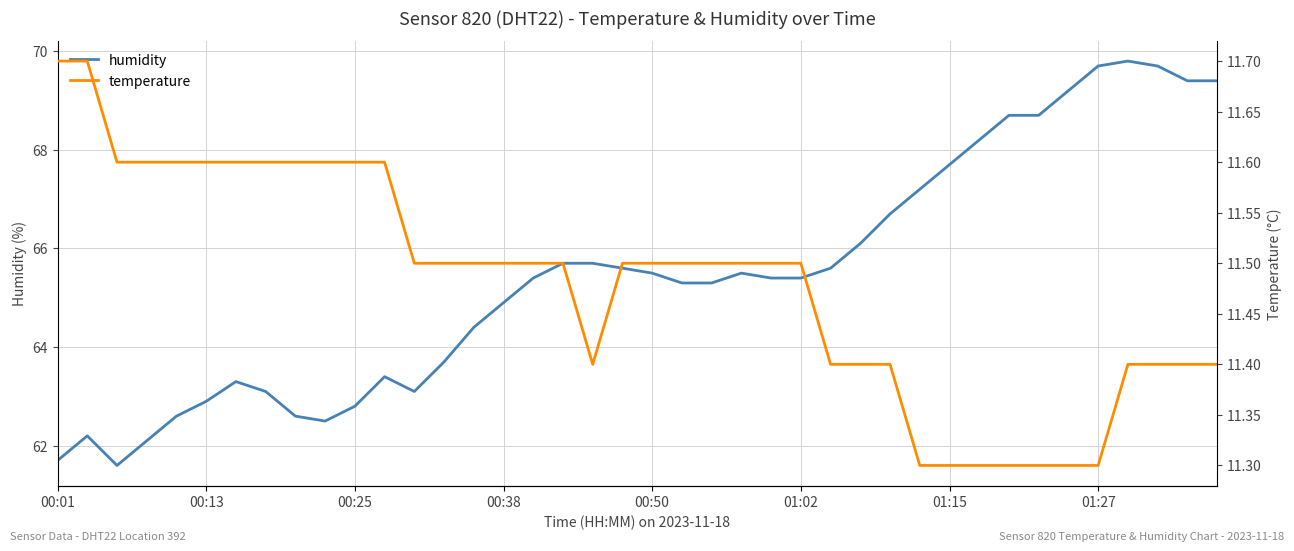

What is the total value across all series at 28?

78.1